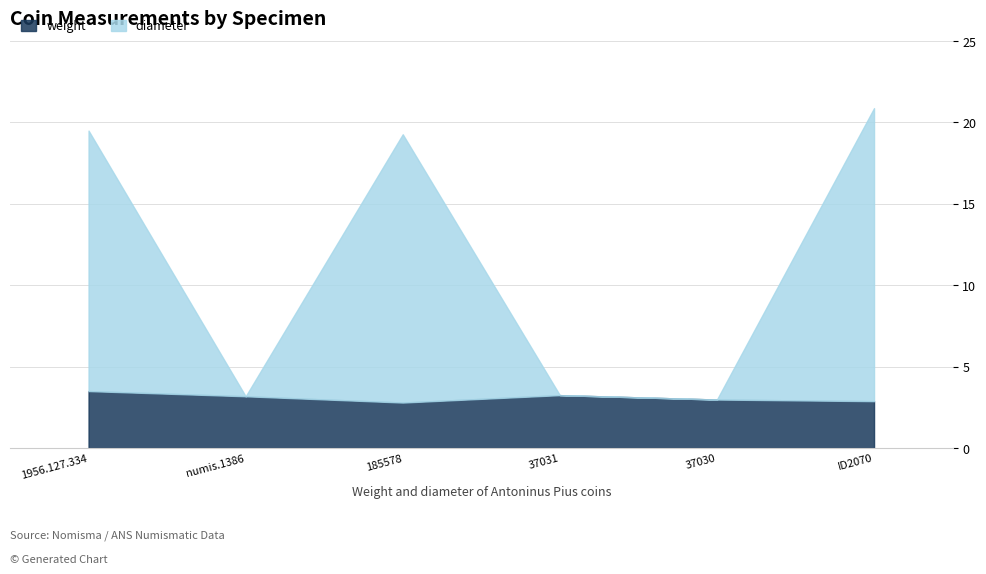

What is the label of the 6th point from the left?

ID2070